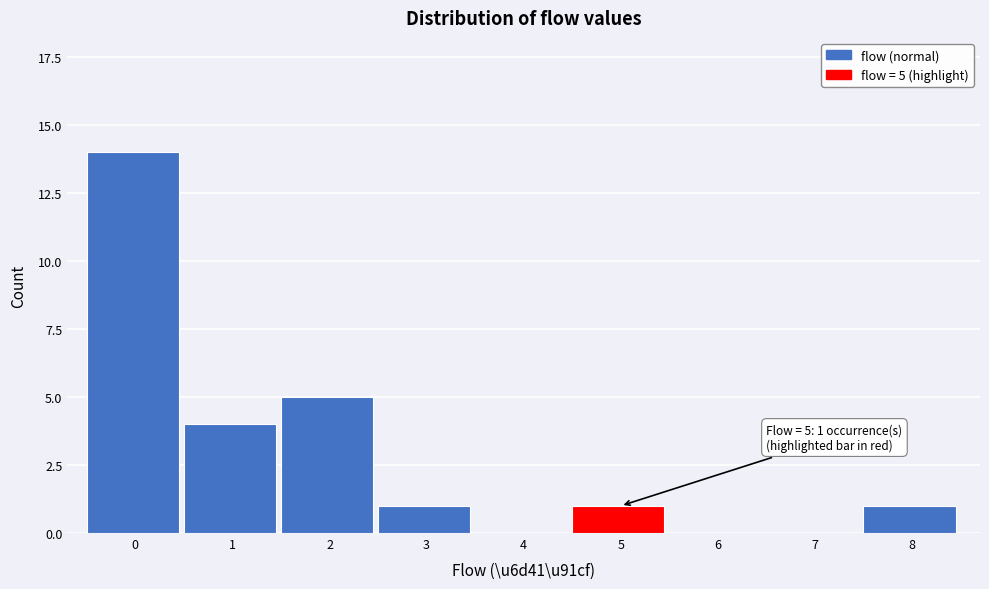

Reading left to right, list all the values displayed in this chart.

0=14	1=4	2=5	3=1	4=0	5=1	6=0	7=0	8=1